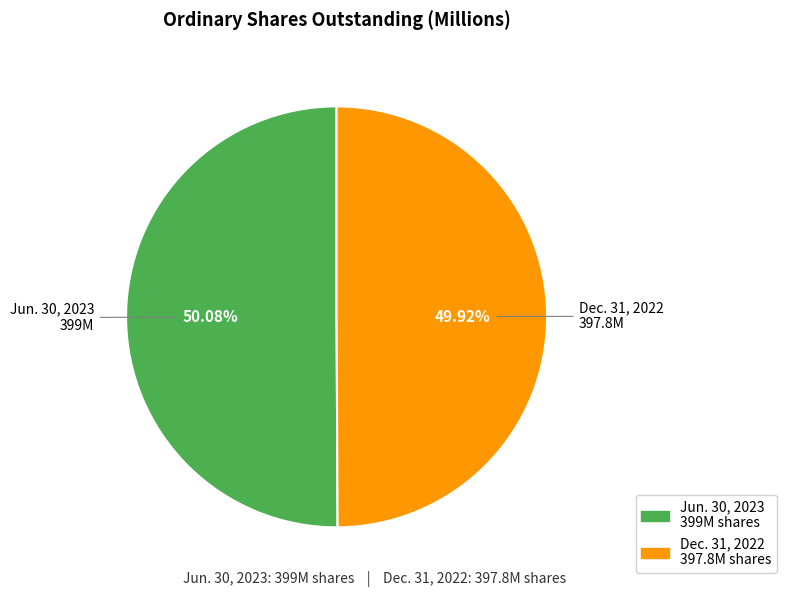

Is there any slice that represents more than half of the pie?

Yes